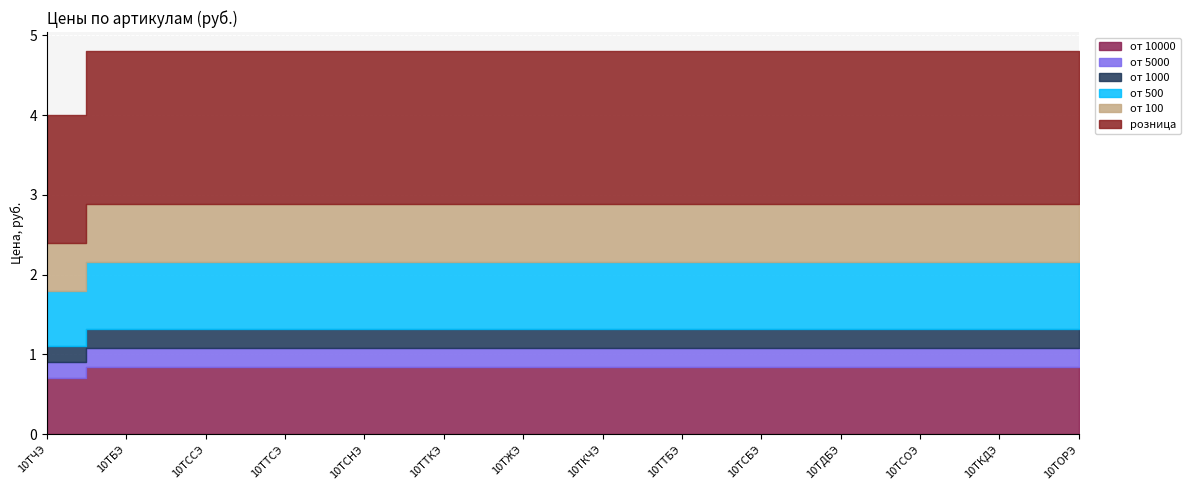

At 10ТДБЭ, list the series in order from largest to smallest.

розница, от 100, от 500, от 1000, от 5000, от 10000